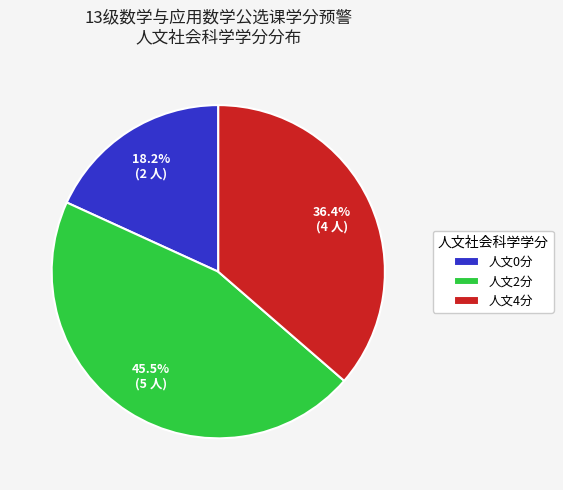

What is the ratio of the value at 人文4分 to the value at 人文2分?

0.8